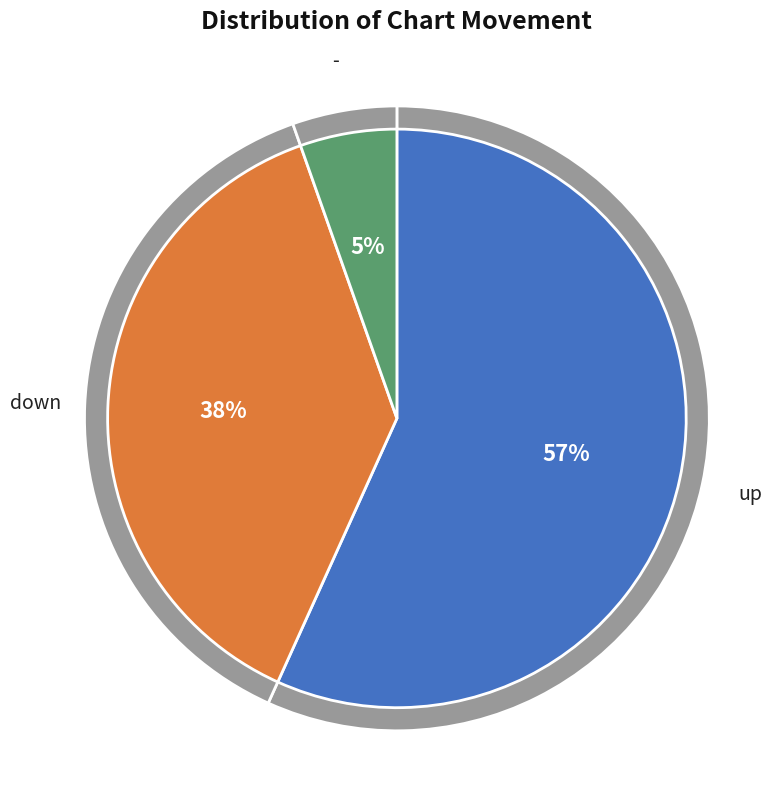

Is there a majority slice in this chart?

Yes